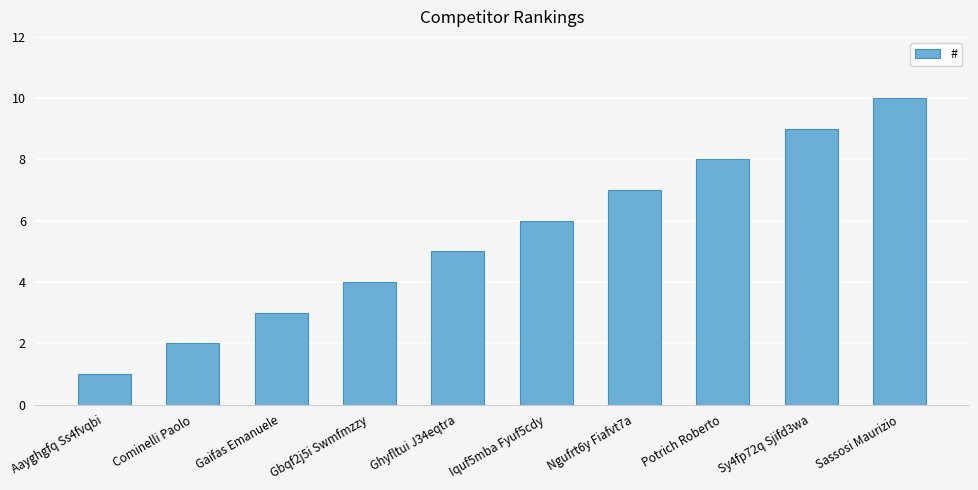

What is the average value?

6